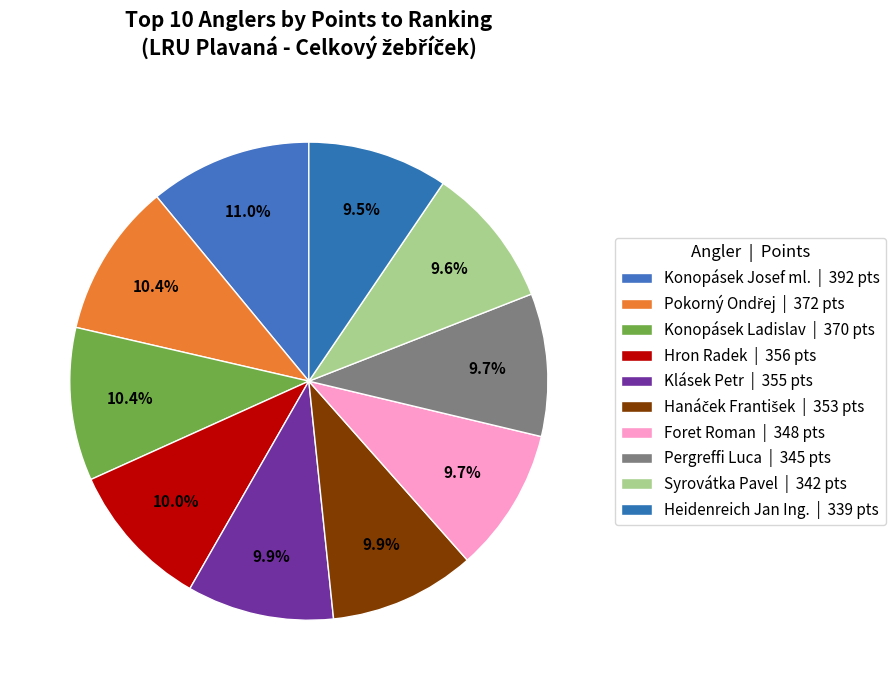

Which category has the biggest portion of the pie?

Konopásek Josef ml.